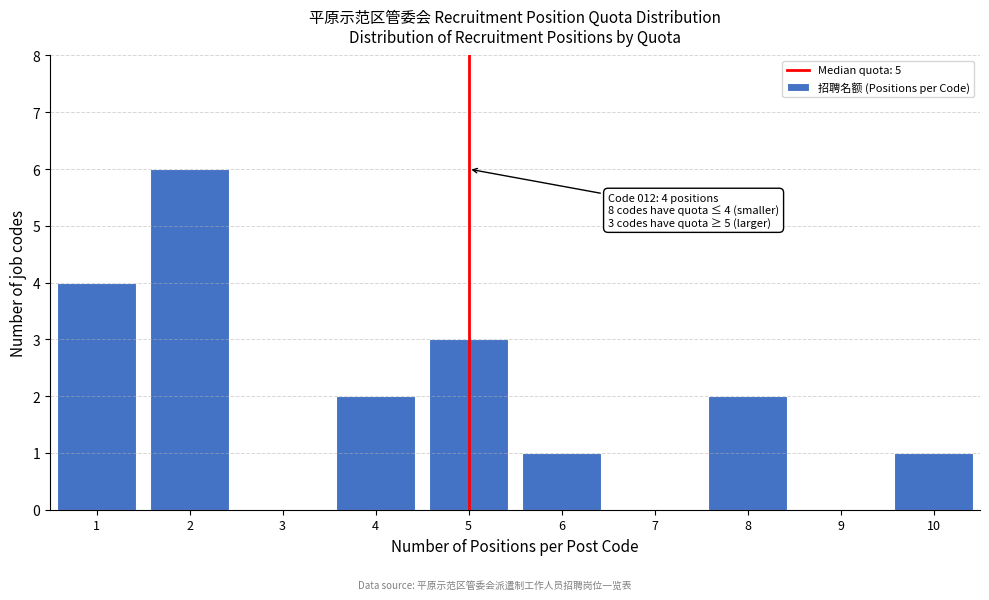

Over which range of the x-axis is the bar tallest?

1.5 to 2.5